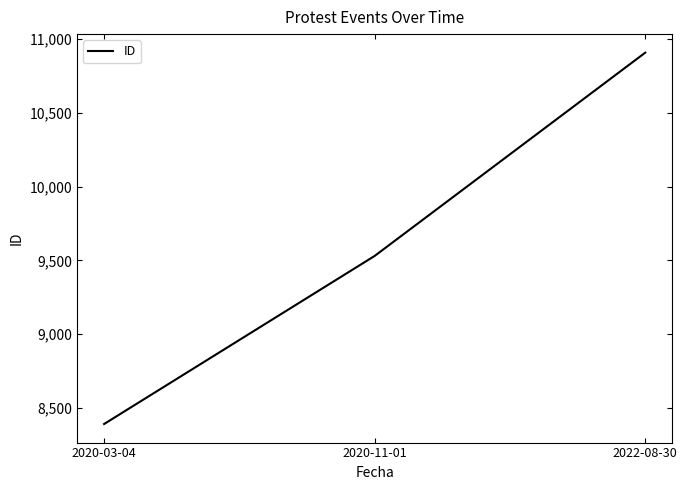

Reading left to right, what are all the values shown in this chart?

2020-03-04=8392	2020-11-01=9530	2022-08-30=10906